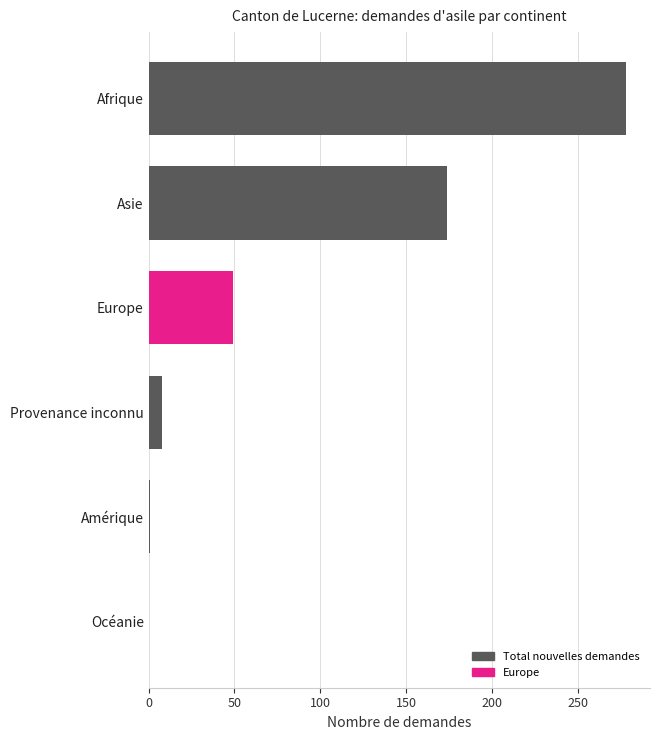

The value at Asie is 104. True or false?

False